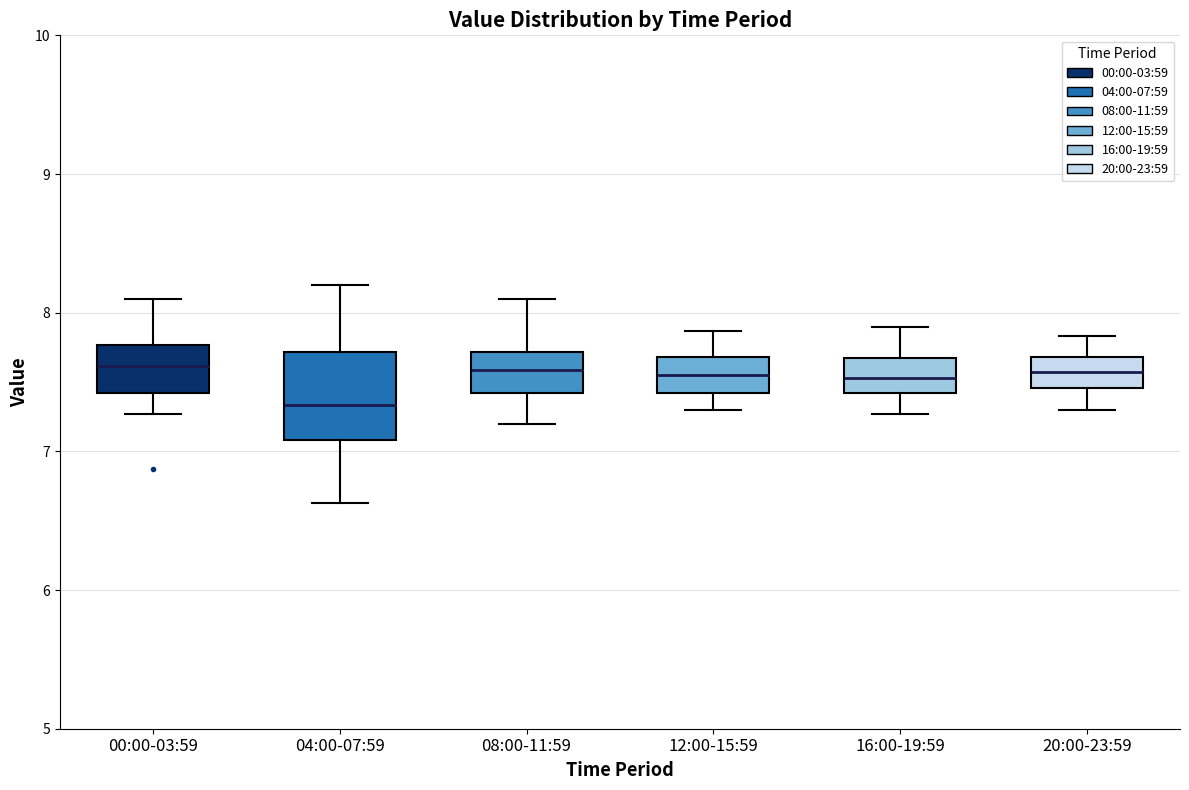

Where is the lower edge of the box for 20:00-23:59 on the y-axis? The values are not printed on the chart, so give them approximately, as read against the axis.

7.5